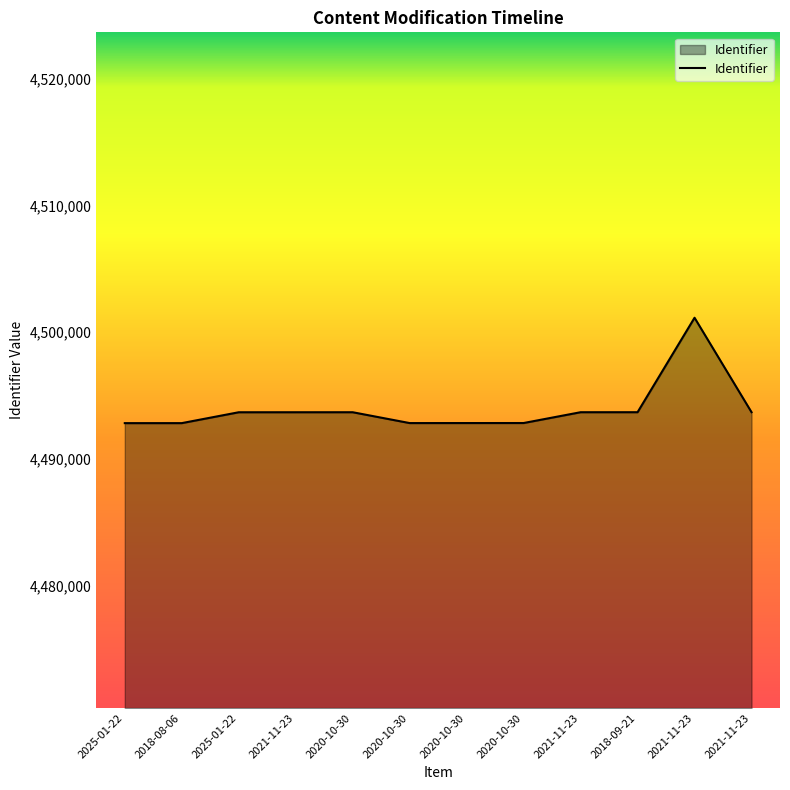

Does the chart have visible grid lines?

No